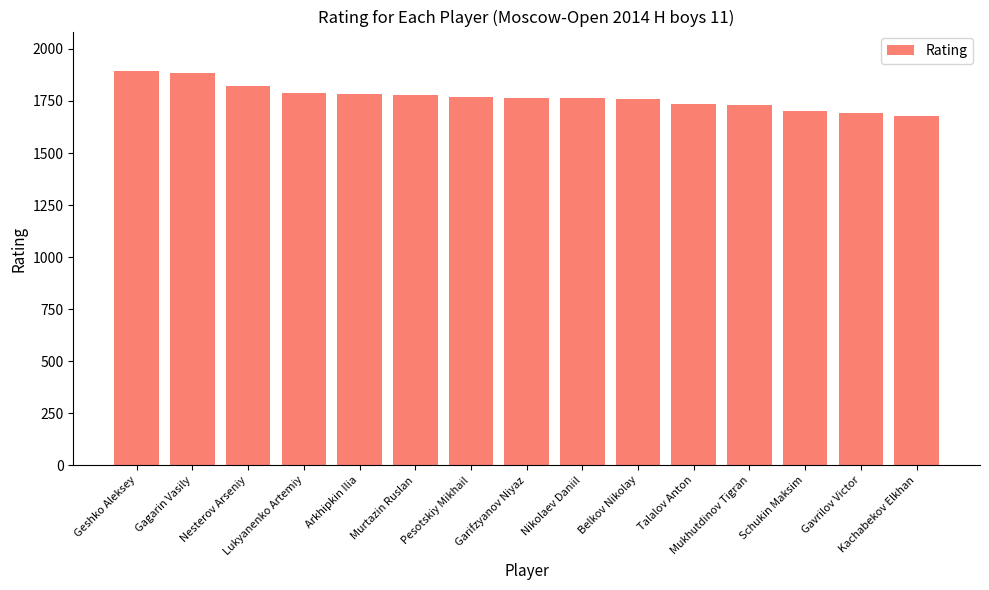

What is the value of the 8th bar from the left?

1766